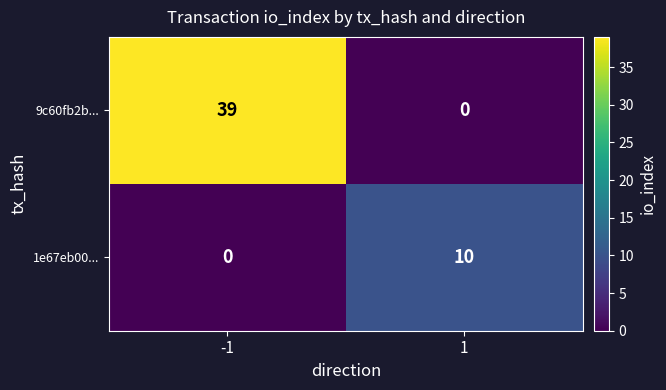

Is it true that 9c60fb2b... equals 0 at 1?

True